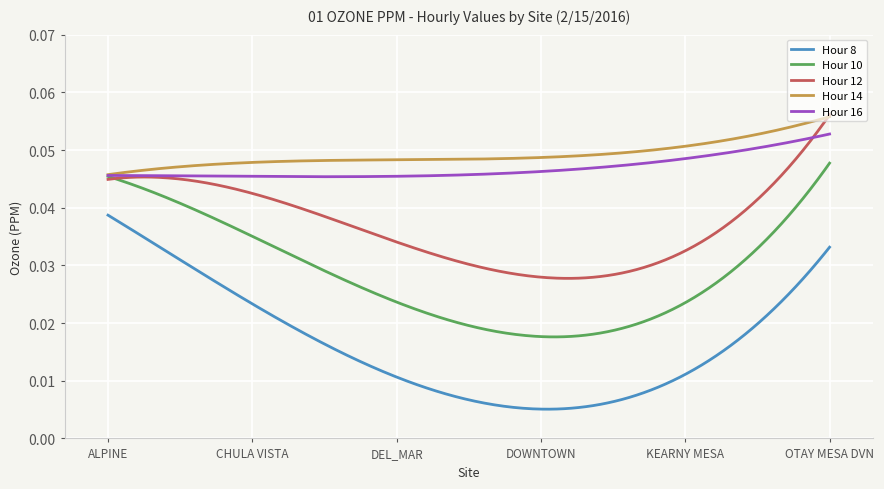

Which series has the widest spread of values?

Hour 8